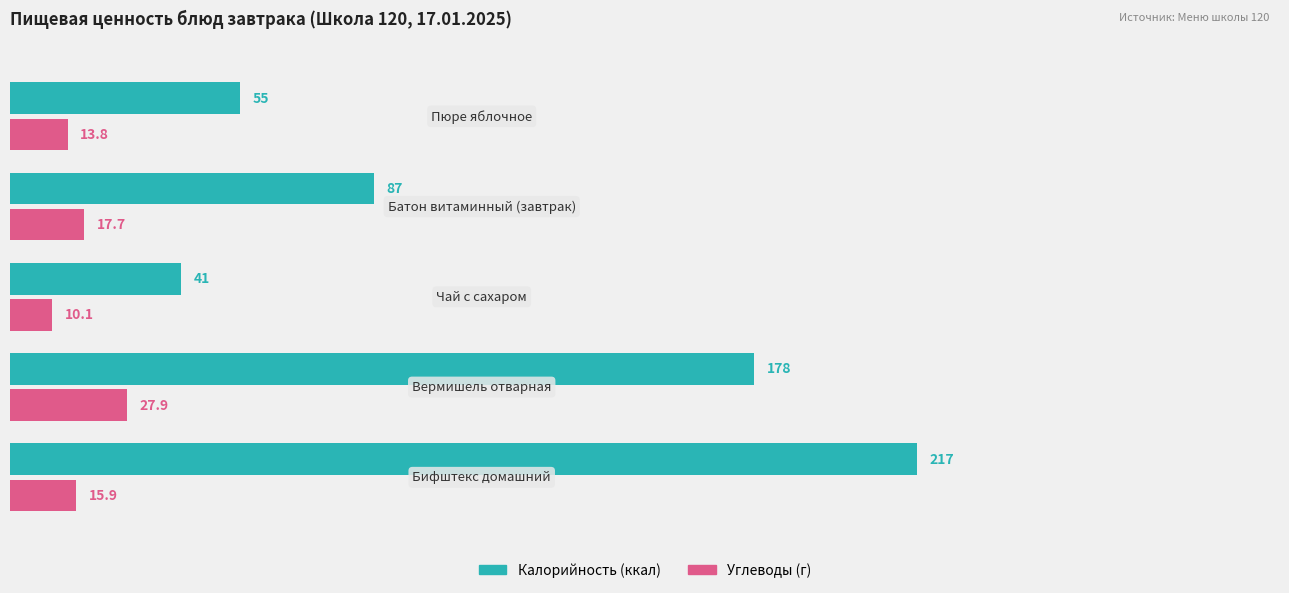

What is the smallest value displayed?

10.1